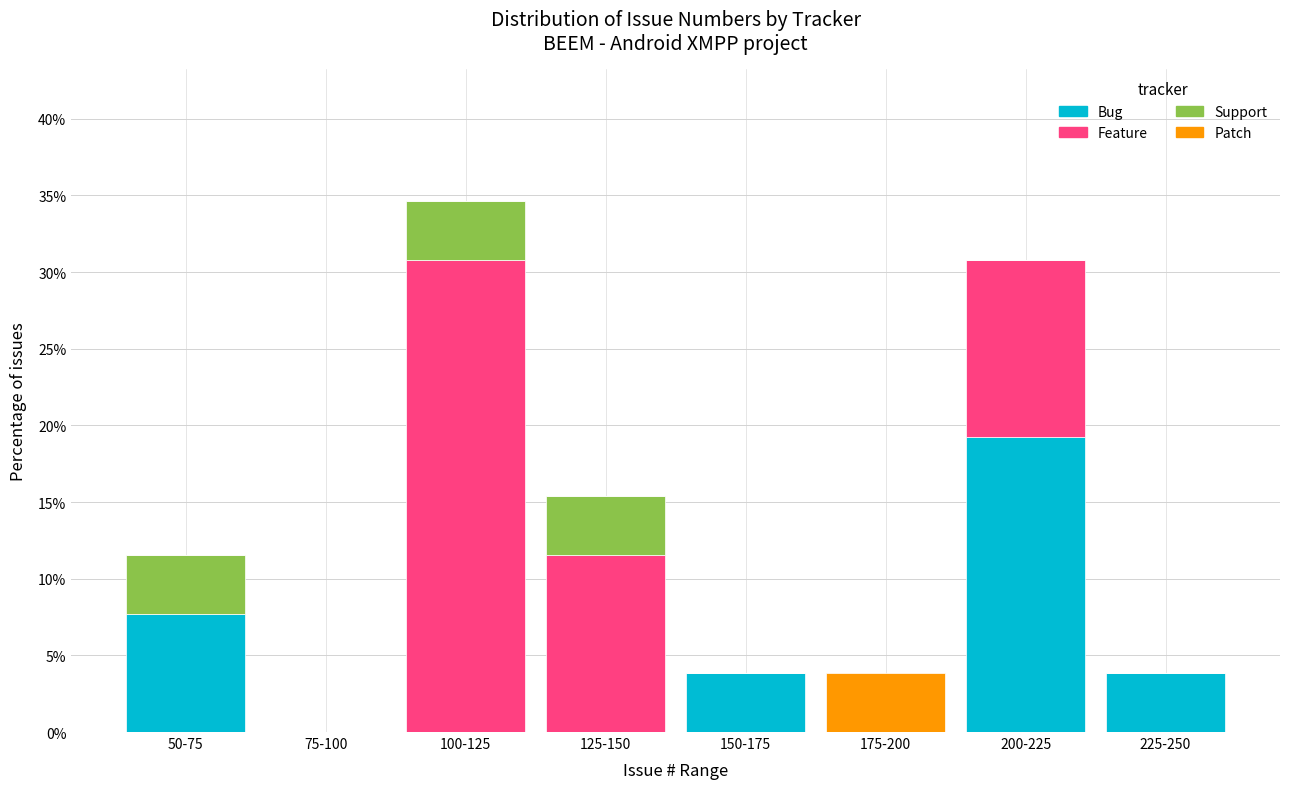

At which label does Bug reach its peak?

200-225